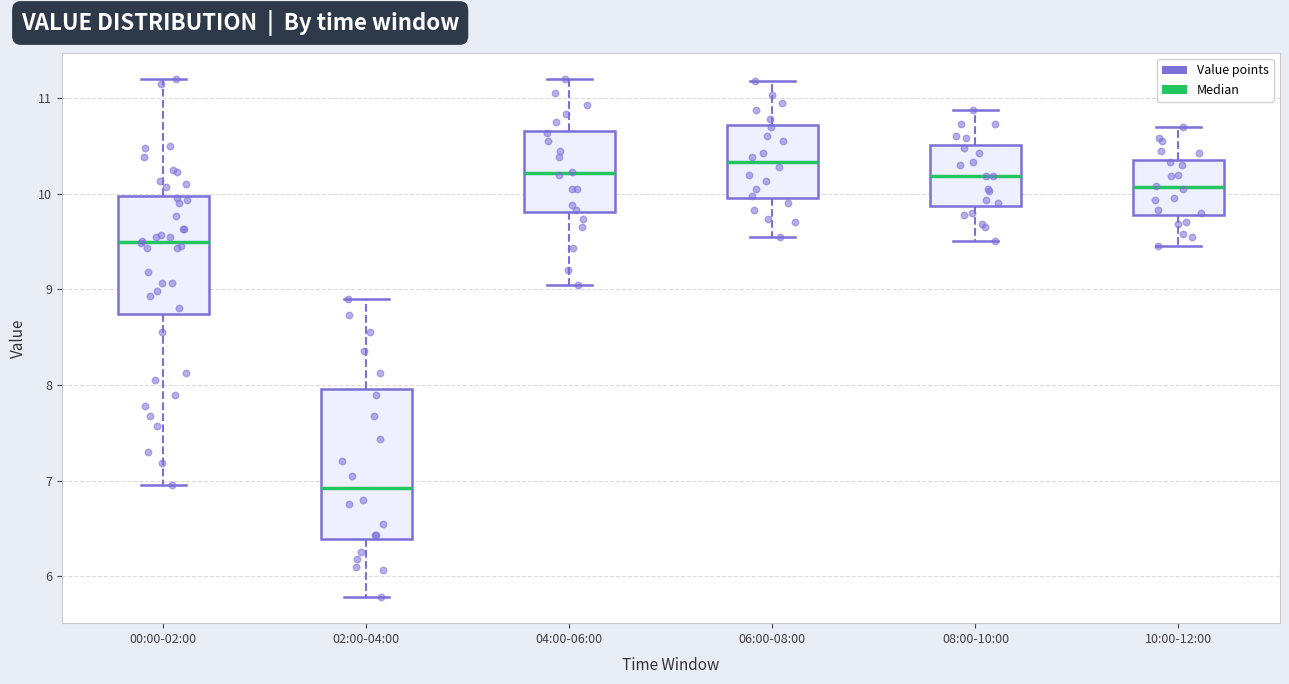

Which box has the highest median line?

06:00-08:00